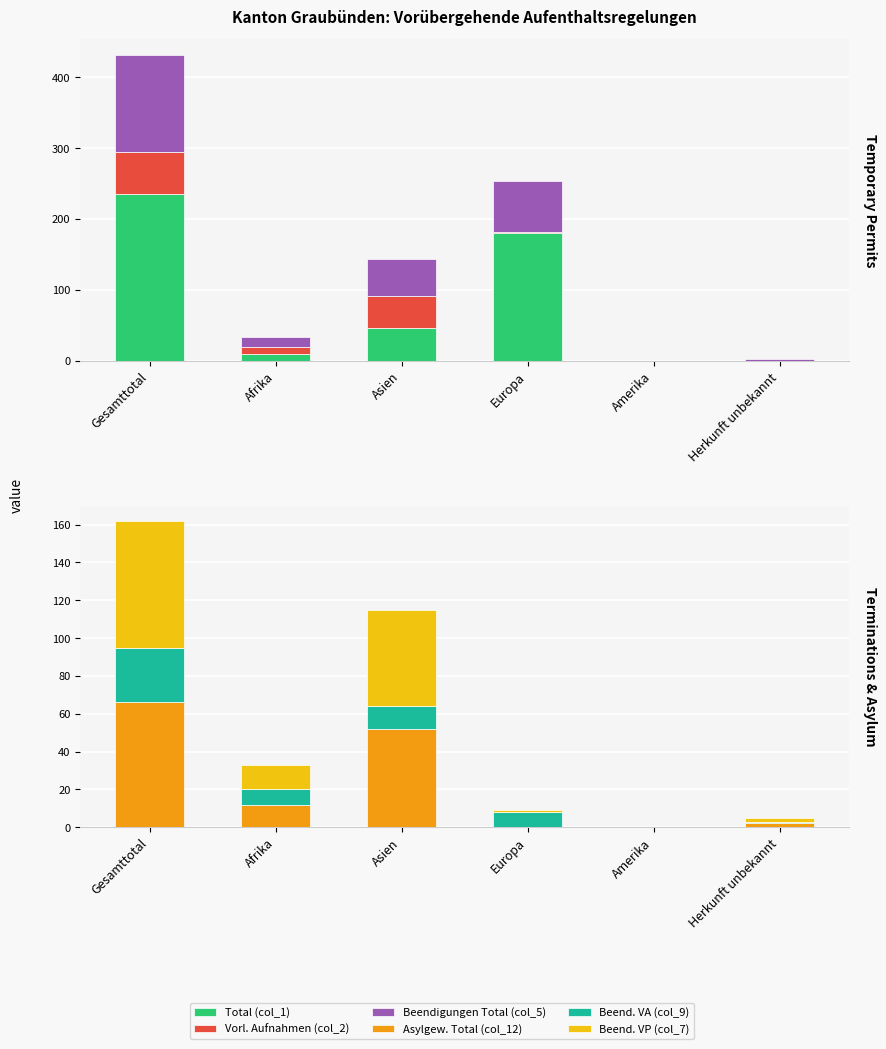

Reading left to right, what are all the values shown in this chart?

Total (col_1): Gesamttotal=236	Afrika=10	Asien=46	Europa=180	Amerika=0	Herkunft unbekannt=0
Vorl. Aufnahmen (col_2): Gesamttotal=58	Afrika=10	Asien=46	Europa=2	Amerika=0	Herkunft unbekannt=0
Beendigungen Total (col_5): Gesamttotal=138	Afrika=13	Asien=51	Europa=72	Amerika=0	Herkunft unbekannt=2
Asylgew. Total (col_12): Gesamttotal=66	Afrika=12	Asien=52	Europa=0	Amerika=0	Herkunft unbekannt=2
Beend. VA (col_9): Gesamttotal=29	Afrika=8	Asien=12	Europa=8	Amerika=0	Herkunft unbekannt=1
Beend. VP (col_7): Gesamttotal=67	Afrika=13	Asien=51	Europa=1	Amerika=0	Herkunft unbekannt=2